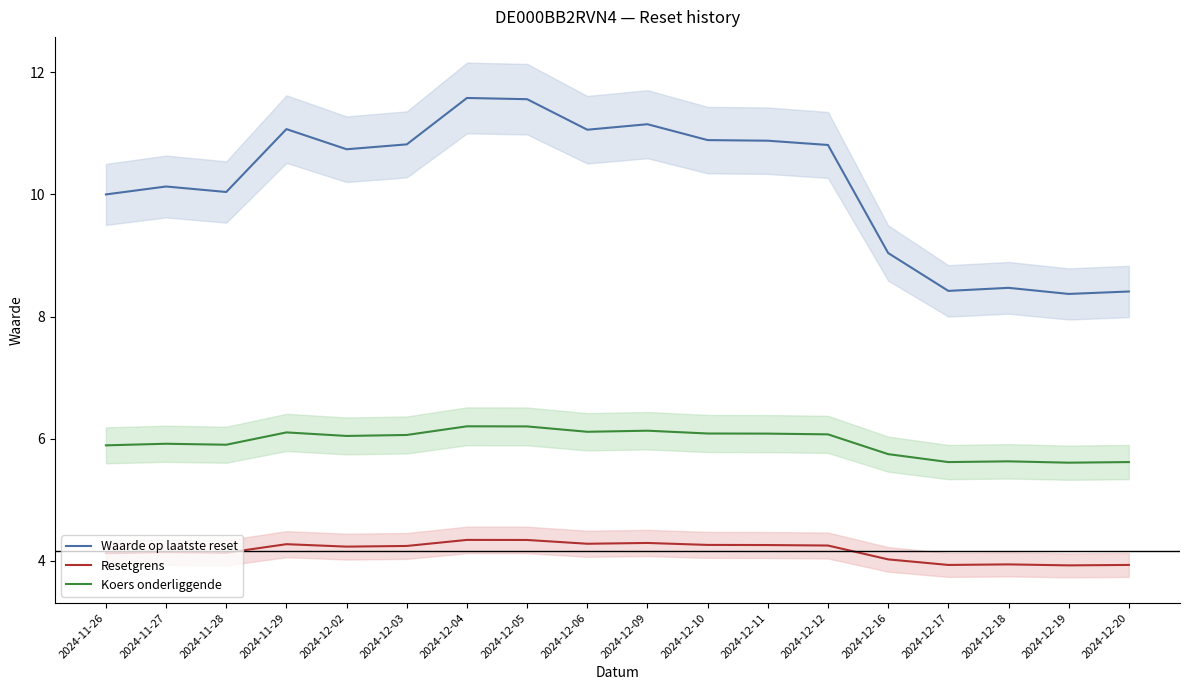

At which category is the sum across all series the highest?

2024-12-04